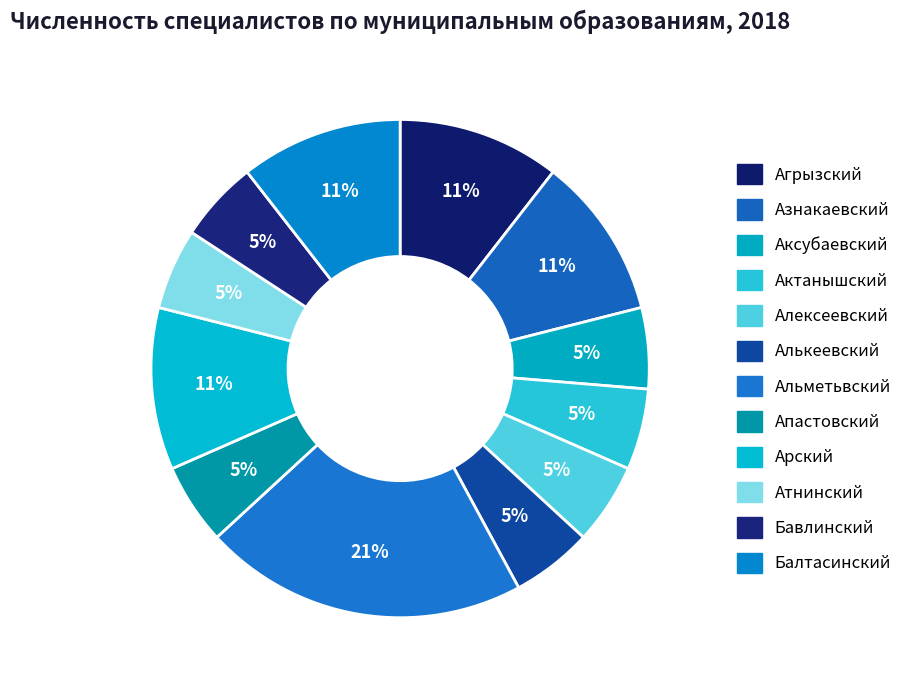

What percentage is NOT represented by Балтасинский?

89.5%